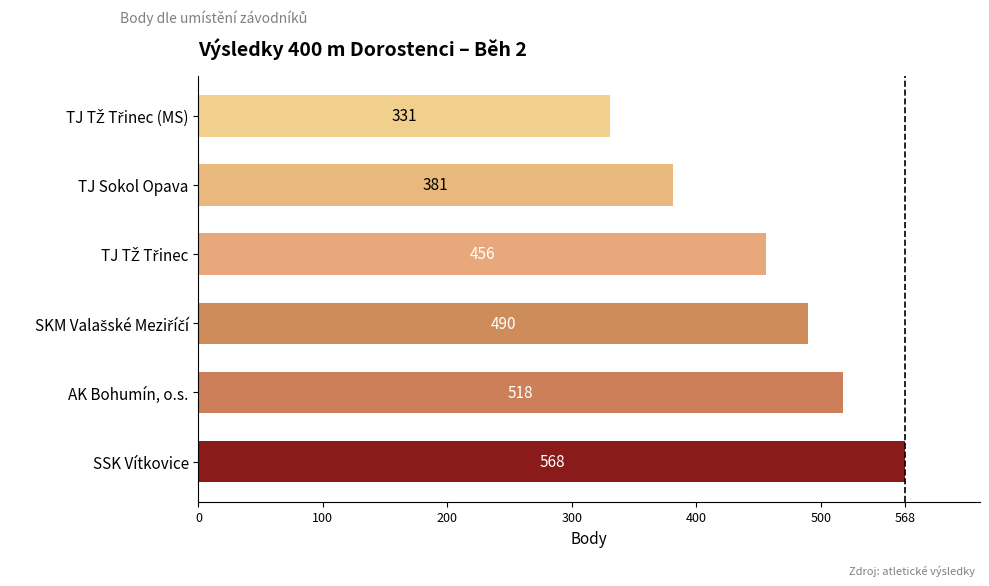

How many values are between 381 and 518?

4